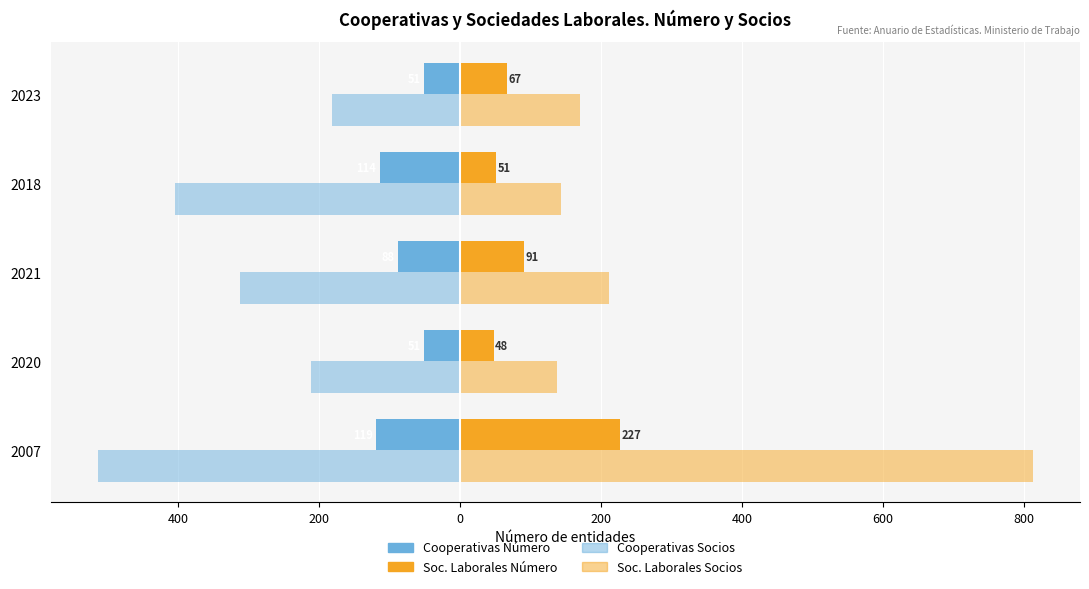

What are all the series names shown in the legend?

Cooperativas Número, Soc. Laborales Número, Cooperativas Socios, Soc. Laborales Socios